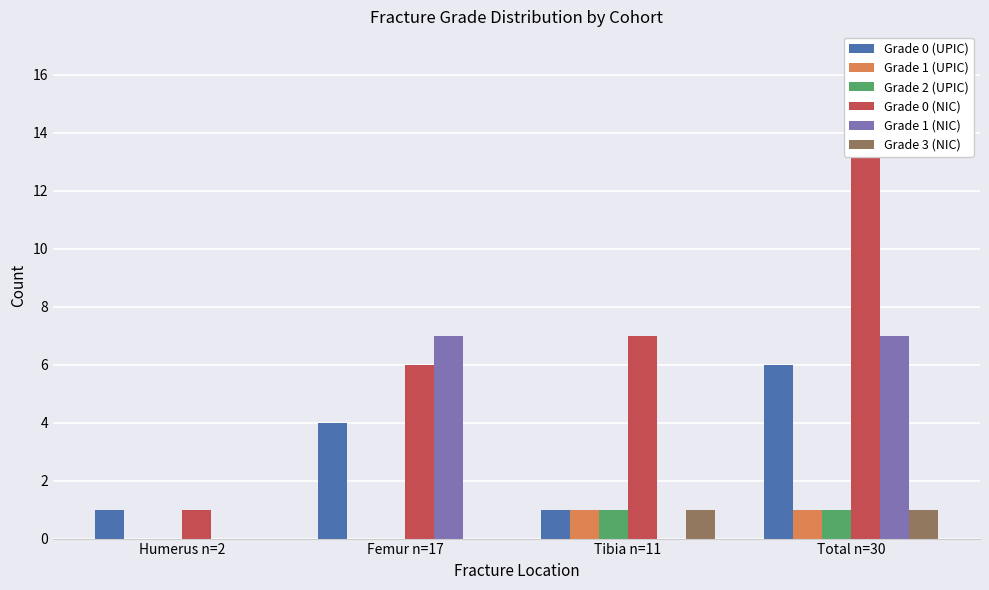

Between Humerus n=2 and Tibia n=11, which is larger?

Humerus n=2